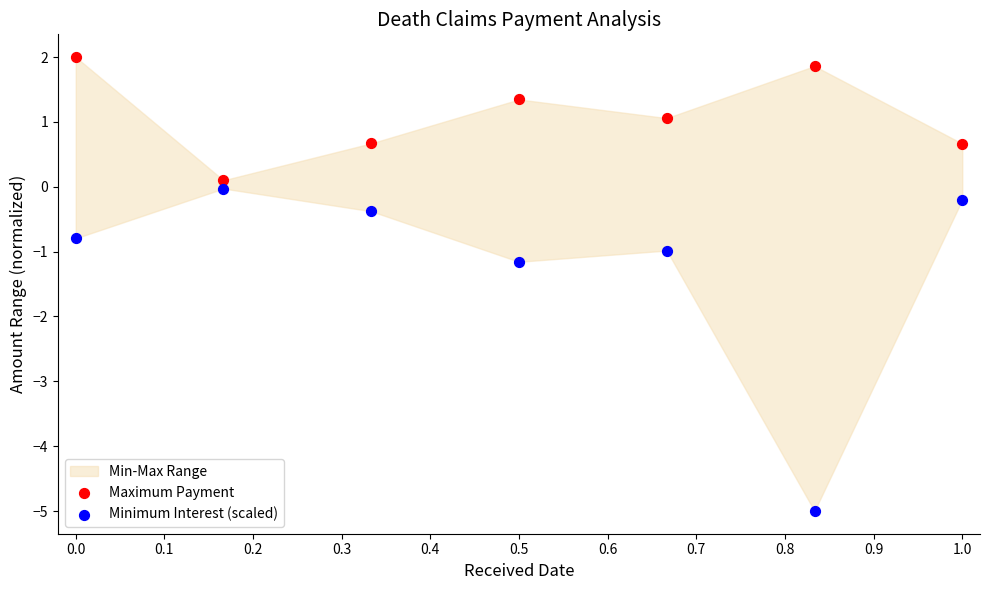

In the Minimum Interest (scaled) series, what Y value is closest to -2?

-1.2